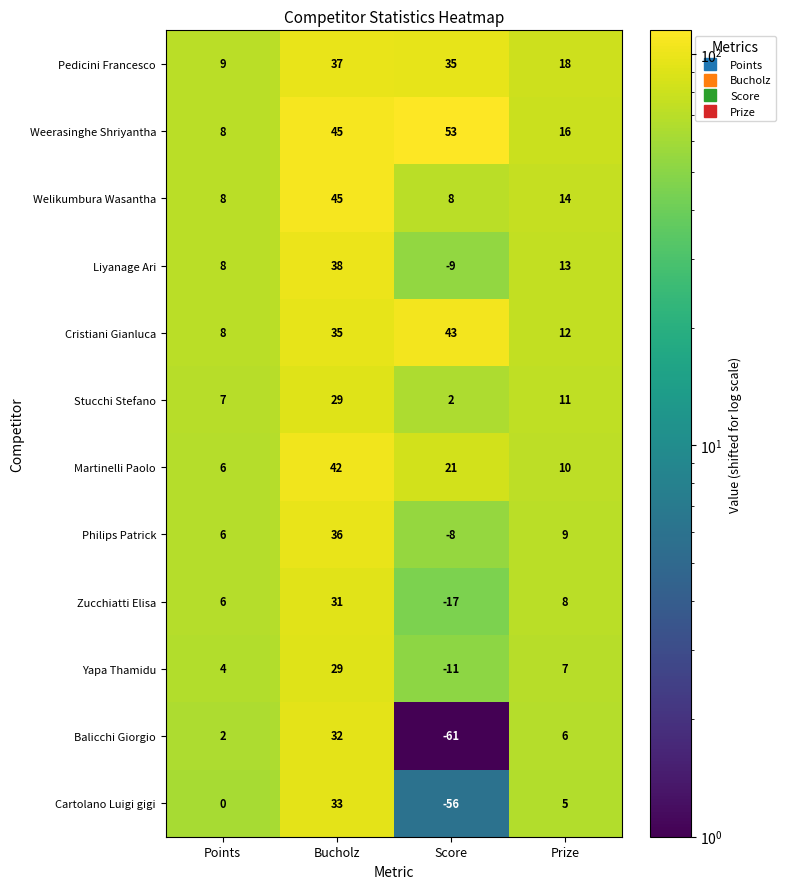

Is it true that Zucchiatti Elisa equals 31 at Bucholz?

True